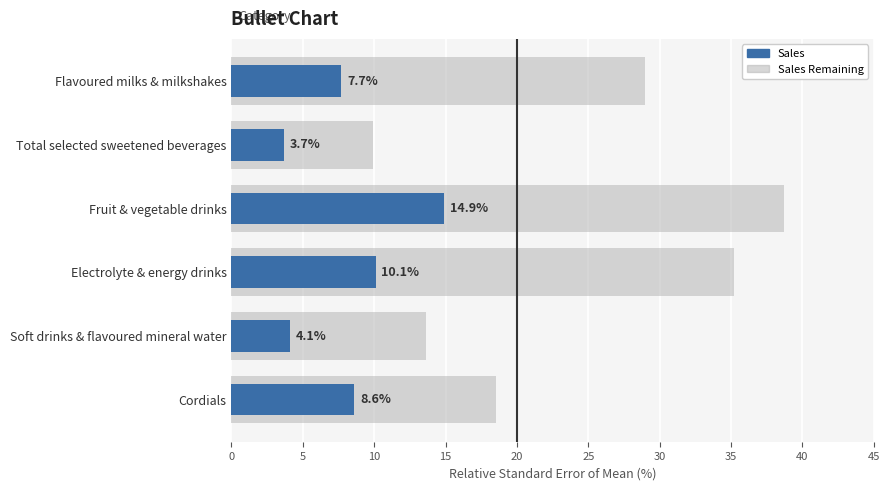

List the series in order of their peak value, highest first.

Sales Remaining, Sales